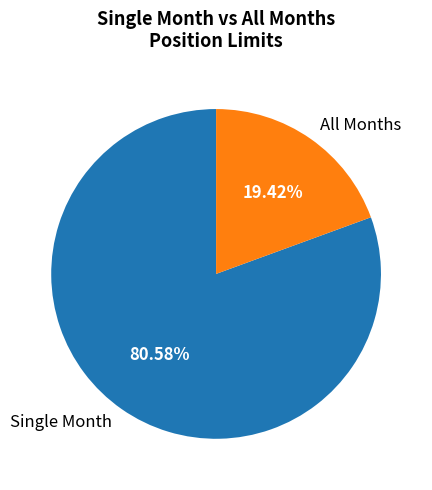

Rank the categories by value from highest to lowest.

Single Month, All Months